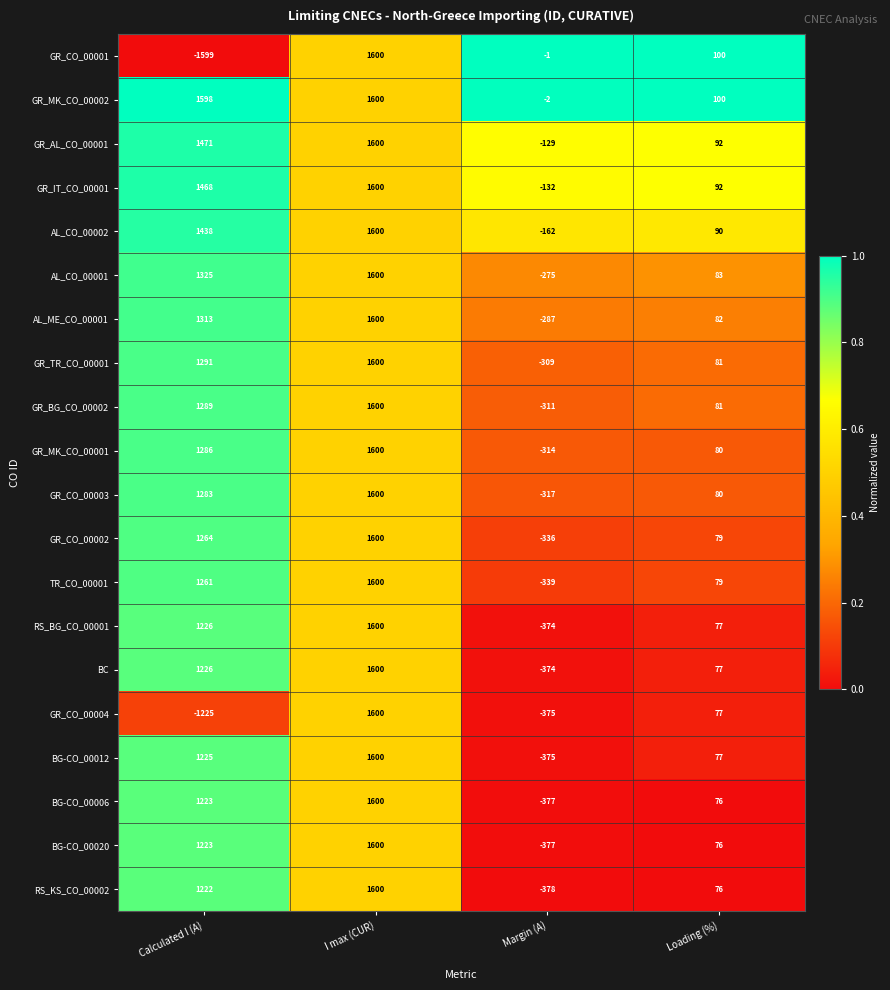

At which label does RS_KS_CO_00002 reach its minimum?

Margin (A)